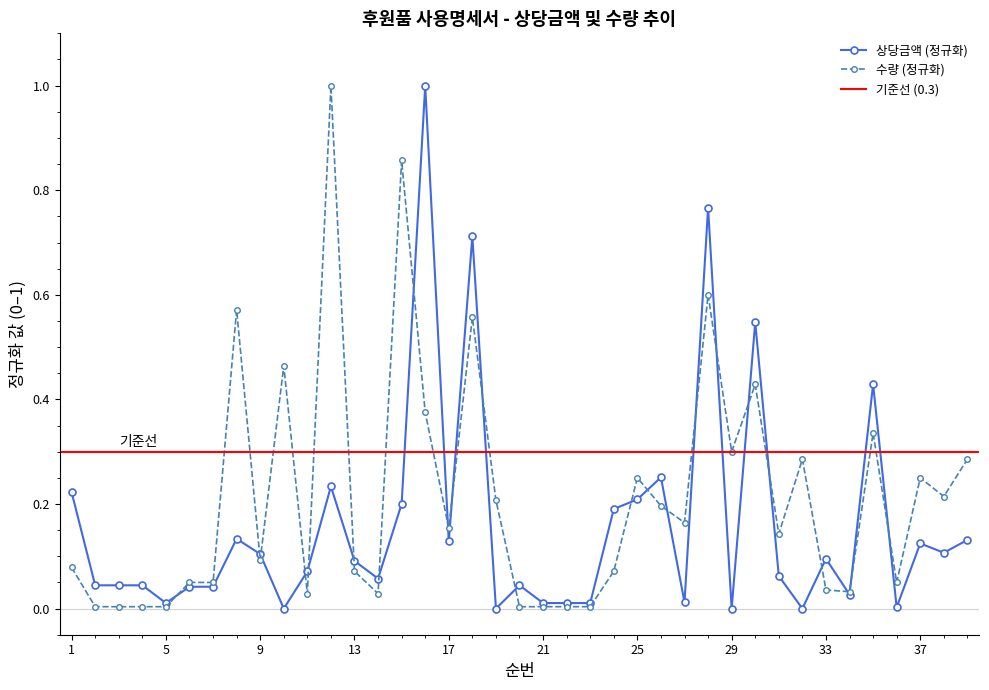

Where is the first local minimum for 상당금액?

5